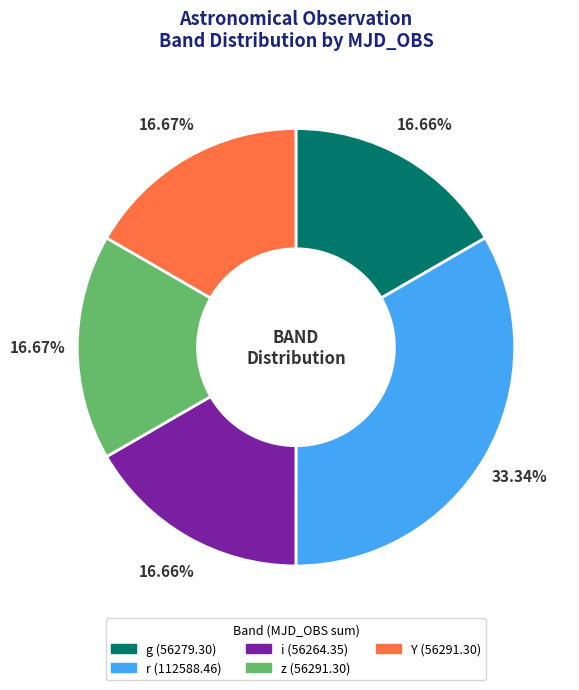

Does any single category account for the majority?

No